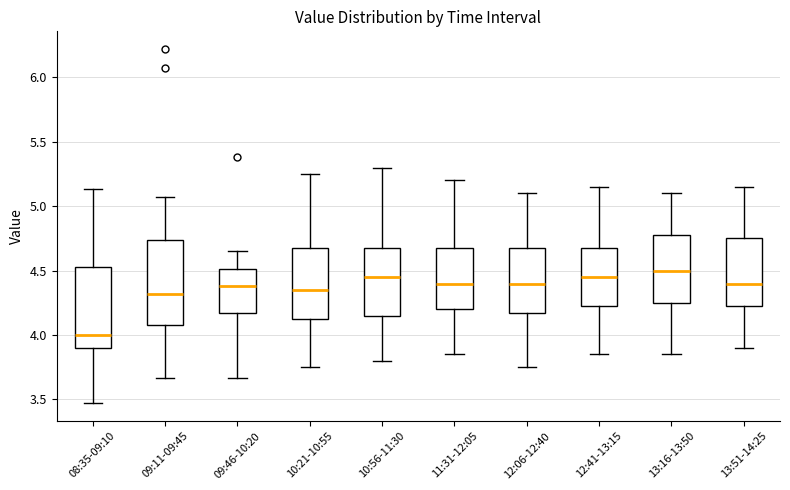

Reading left to right, read every box against the y-axis: the position of its median line, the range the box covers, and the ends of its whiskers. The values are not printed on the chart, so give them approximately, as read against the axis.

08:35-09:10: median 4.00, box 3.90 to 4.55, whiskers 3.45 to 5.15
09:11-09:45: median 4.30, box 4.10 to 4.75, whiskers 3.65 to 5.05
09:46-10:20: median 4.40, box 4.20 to 4.50, whiskers 3.65 to 4.65
10:21-10:55: median 4.35, box 4.15 to 4.70, whiskers 3.75 to 5.25
10:56-11:30: median 4.45, box 4.15 to 4.70, whiskers 3.80 to 5.30
11:31-12:05: median 4.40, box 4.20 to 4.70, whiskers 3.85 to 5.20
12:06-12:40: median 4.40, box 4.20 to 4.70, whiskers 3.75 to 5.10
12:41-13:15: median 4.45, box 4.25 to 4.70, whiskers 3.85 to 5.15
13:16-13:50: median 4.50, box 4.25 to 4.80, whiskers 3.85 to 5.10
13:51-14:25: median 4.40, box 4.25 to 4.75, whiskers 3.90 to 5.15